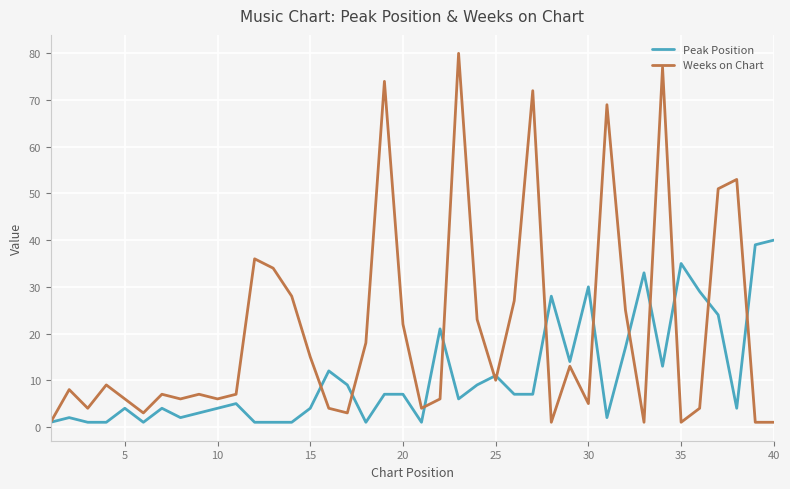

Which series has the widest spread of values?

Weeks on Chart